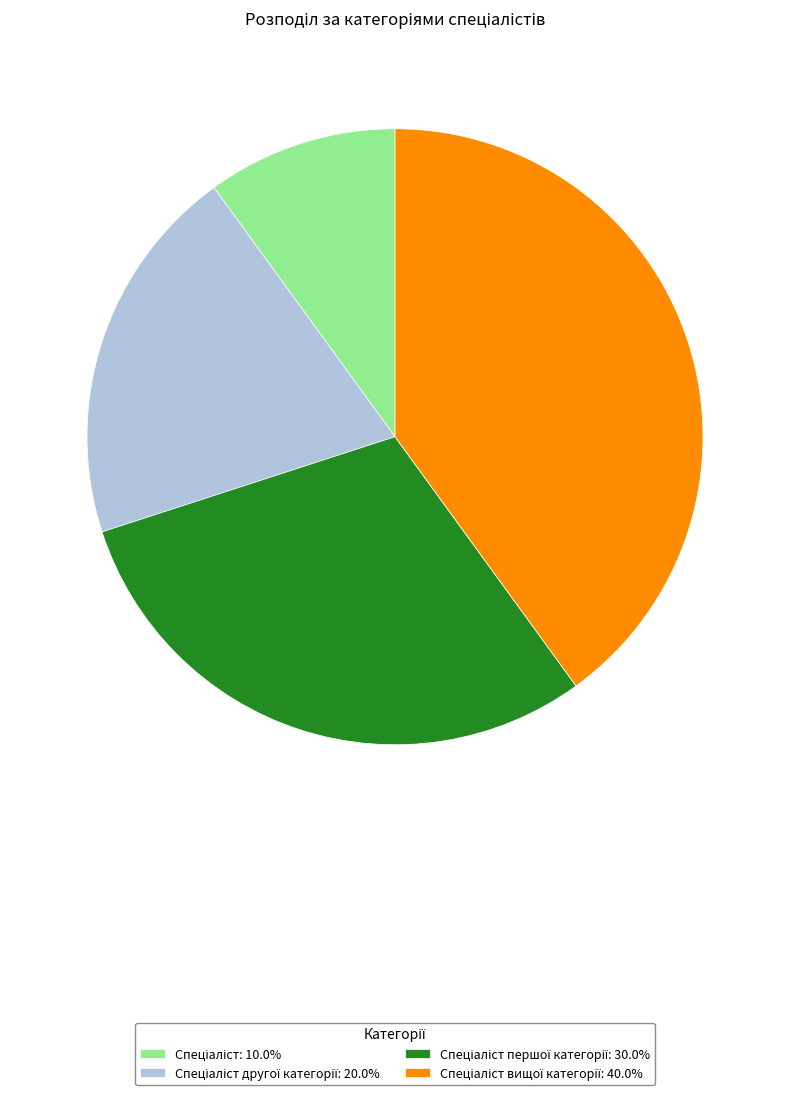

Does any single category account for the majority?

No